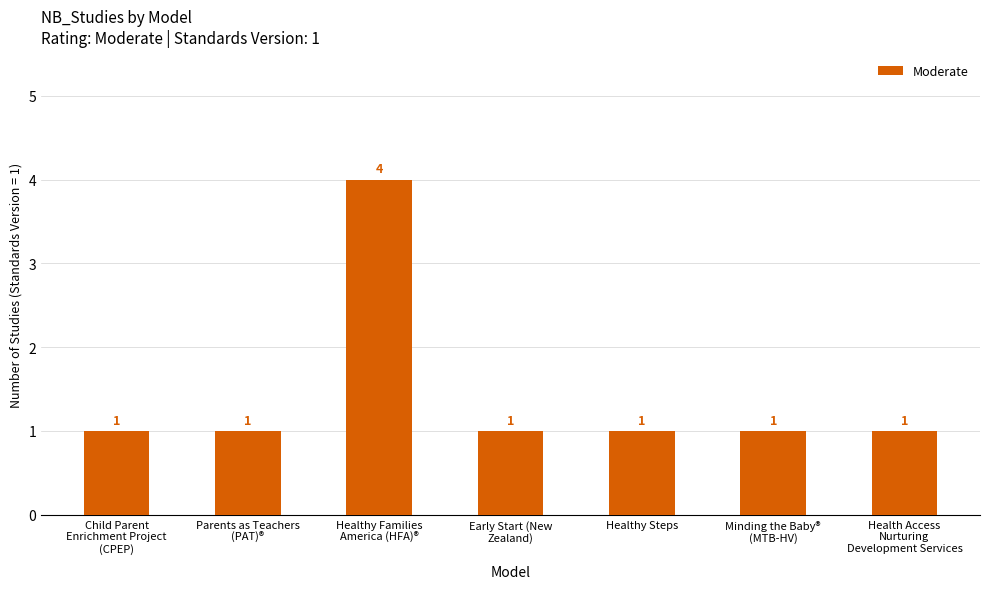

What is the change in value from Healthy Families
America (HFA)® to Minding the Baby®
(MTB-HV)?

-3